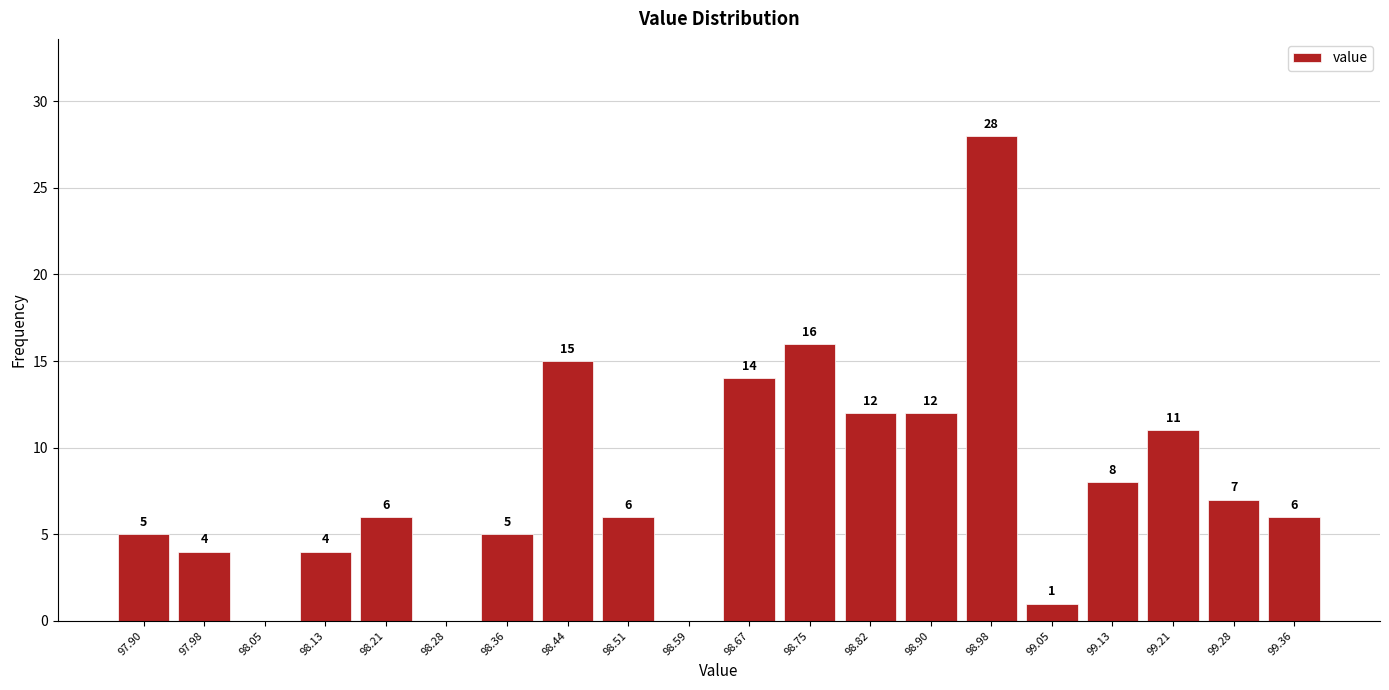

Over which range of the x-axis is the bar tallest?

98.938 to 99.015